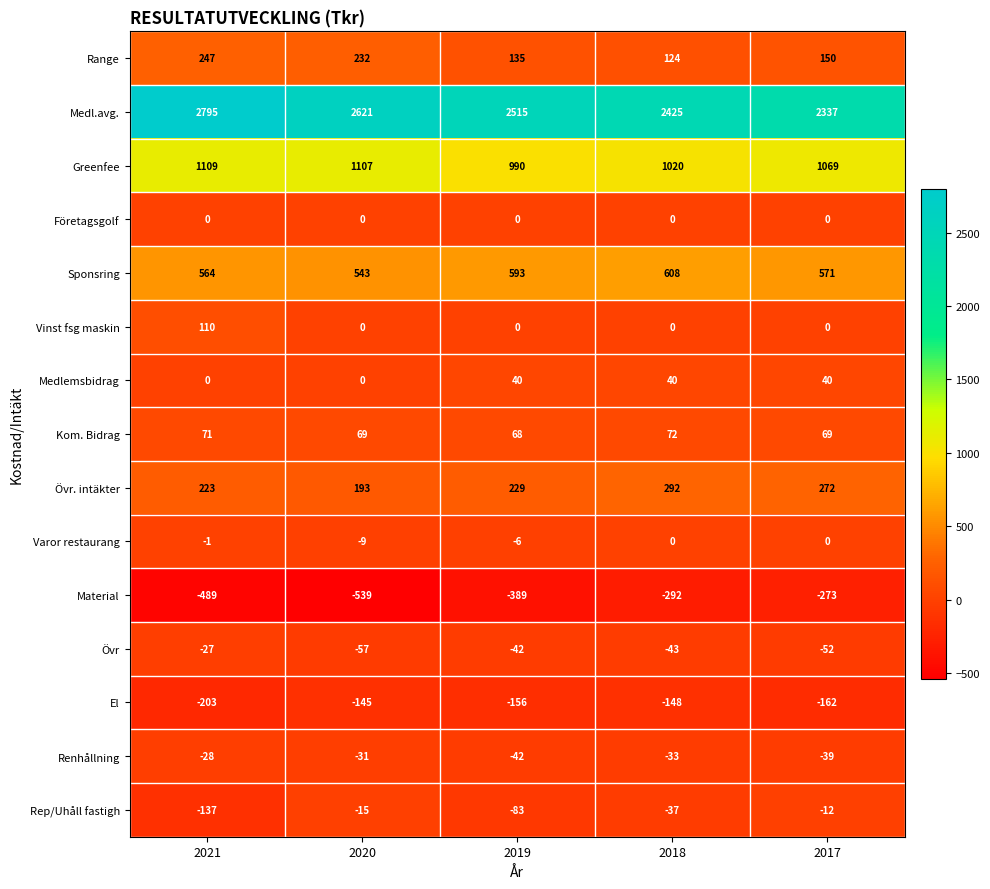

List the labels in order of Rep/Uhåll fastigh value, smallest first.

2021, 2019, 2018, 2020, 2017